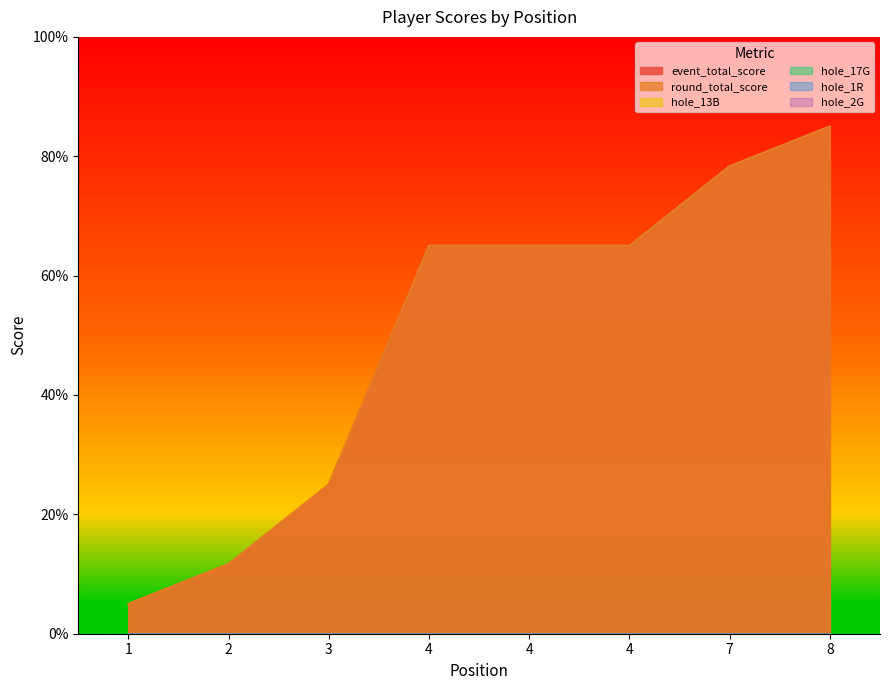

True or false: hole_17G and event_total_score cross at least once.

False